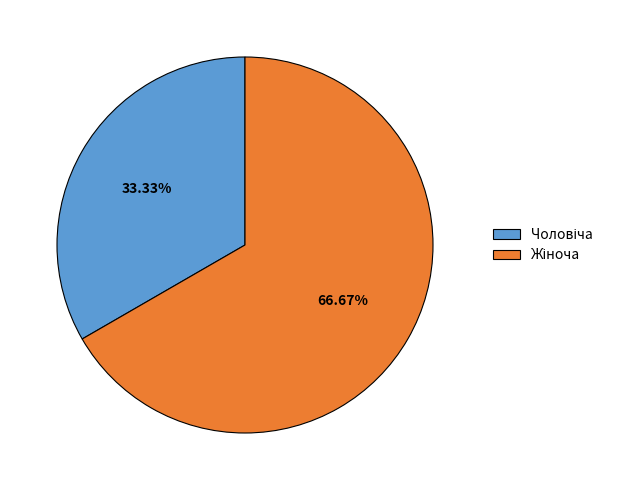

Is there a majority slice in this chart?

Yes